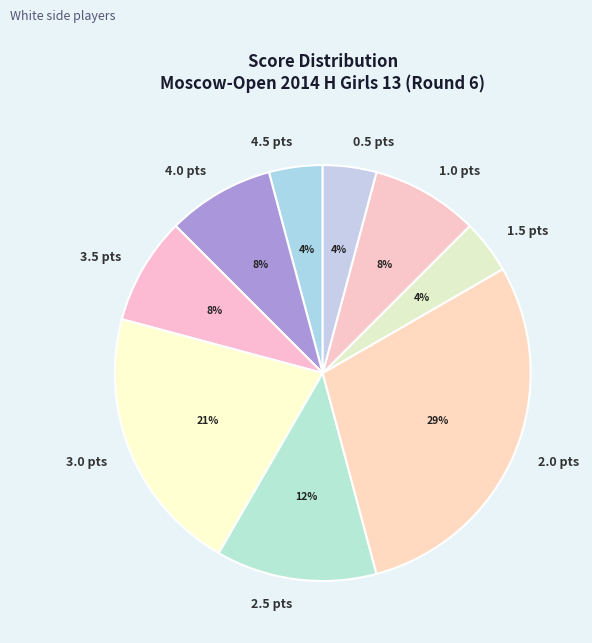

To the nearest percent, what is the average slice percentage?

11%